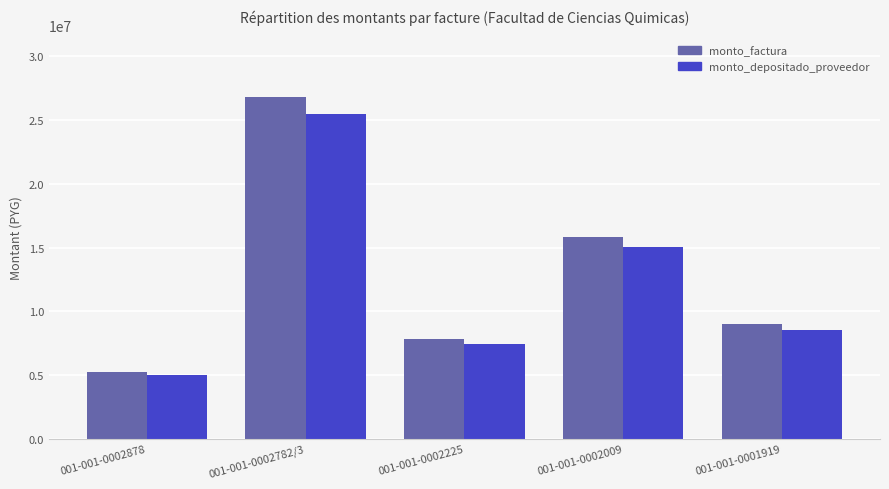

Is it true that monto_factura equals 8992000 at 001-001-0001919?

True